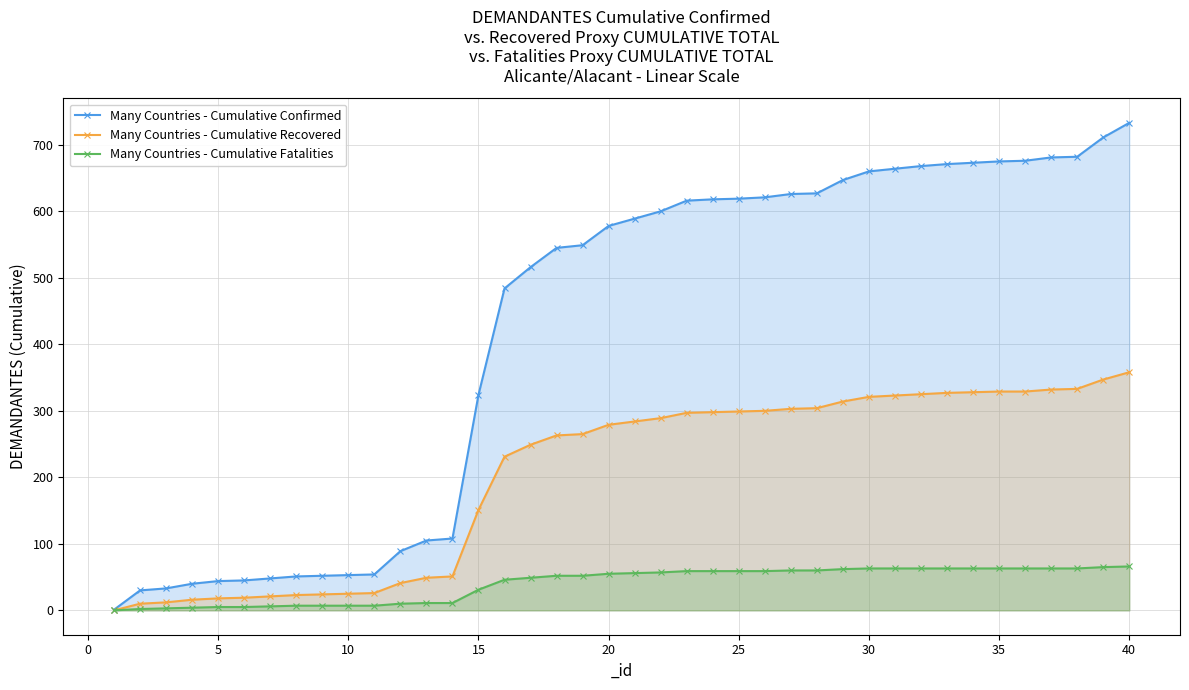

True or false: Many Countries - Cumulative Recovered has a value of 208 at 25.

False